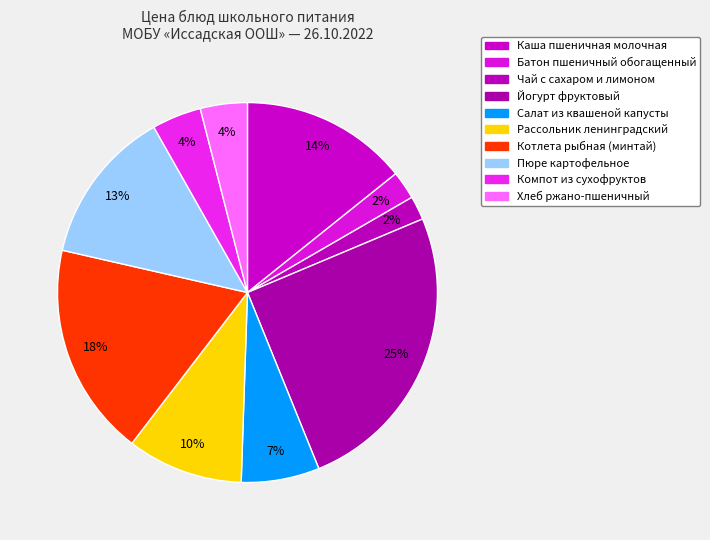

Does Котлета рыбная (минтай) account for over 50% of the chart?

No